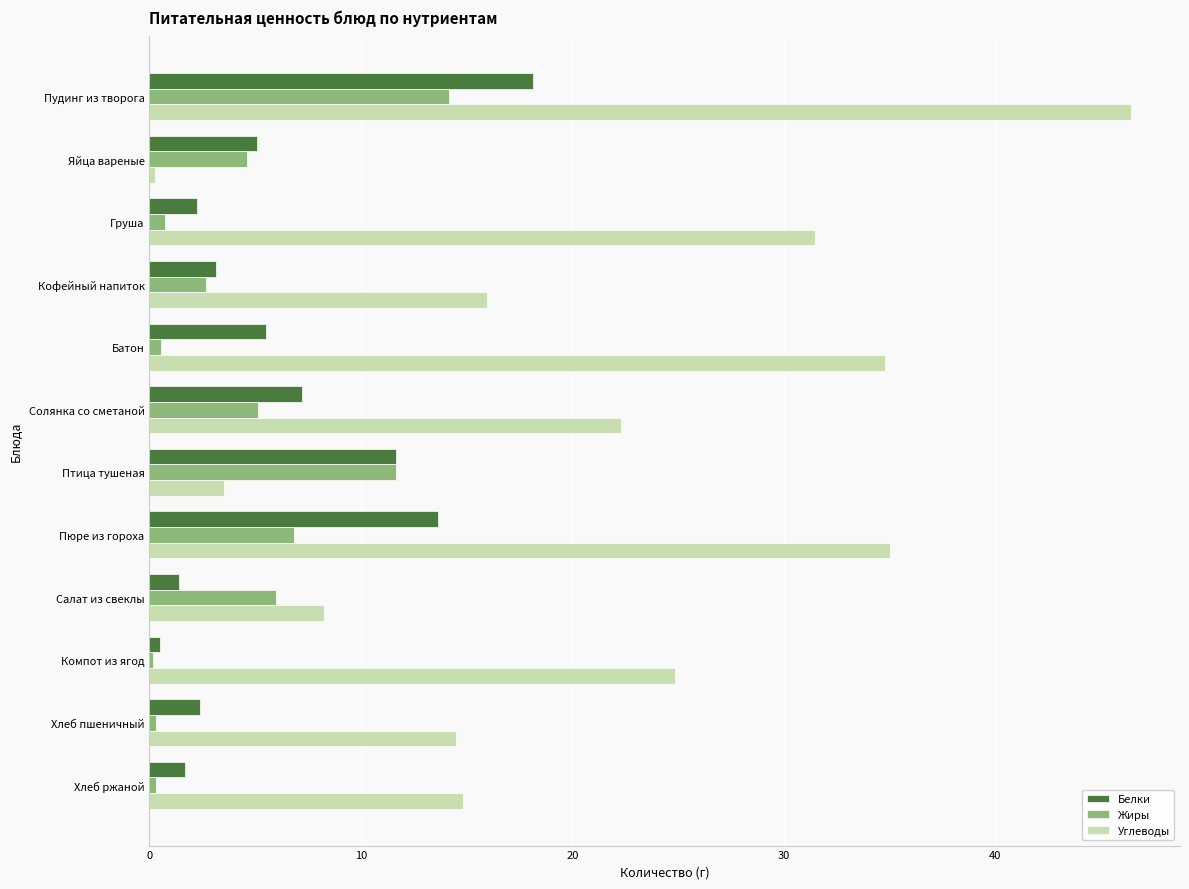

Read the Углеводы value at Салат из свеклы.

8.3